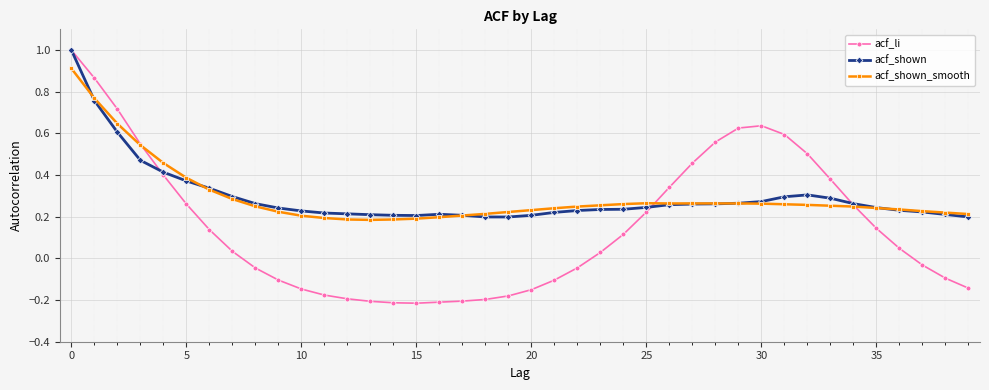

Which series has the largest range (max minus min)?

acf_li